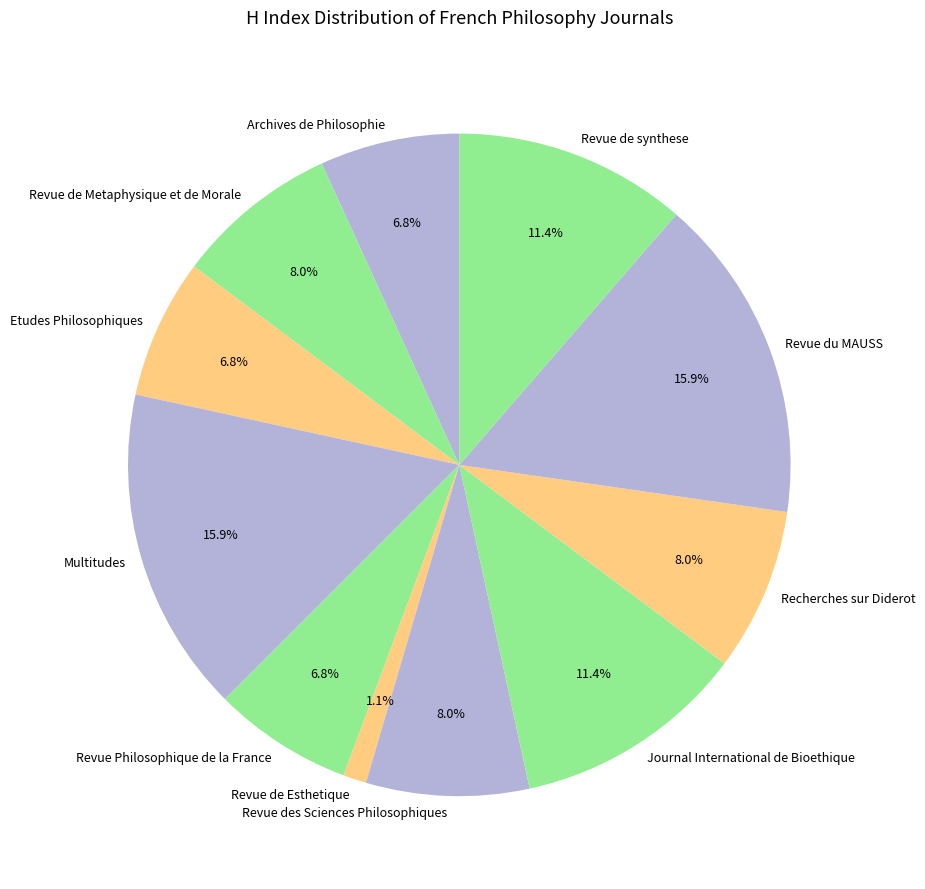

Which category has the smallest portion of the pie?

Revue de Esthetique